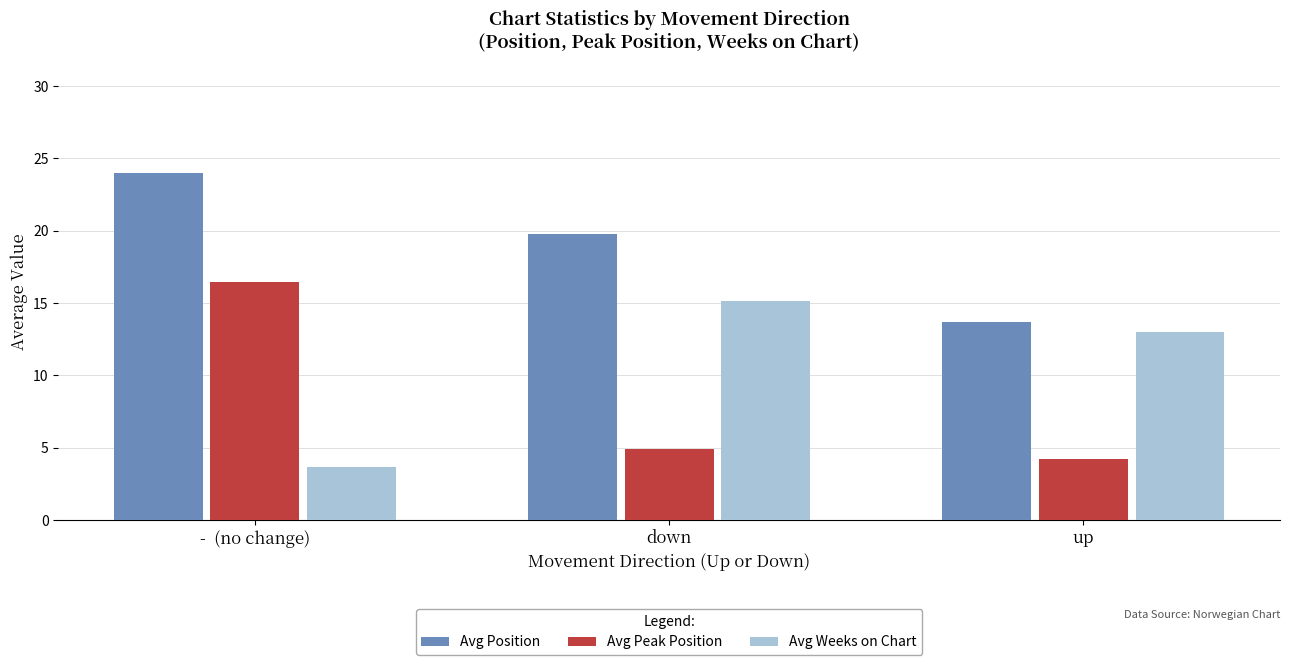

Reading left to right, extract all data points from this chart.

Avg Position: -  (no change)=24.0	down=19.8	up=13.7
Avg Peak Position: -  (no change)=16.5	down=4.9	up=4.2
Avg Weeks on Chart: -  (no change)=3.7	down=15.1	up=13.0